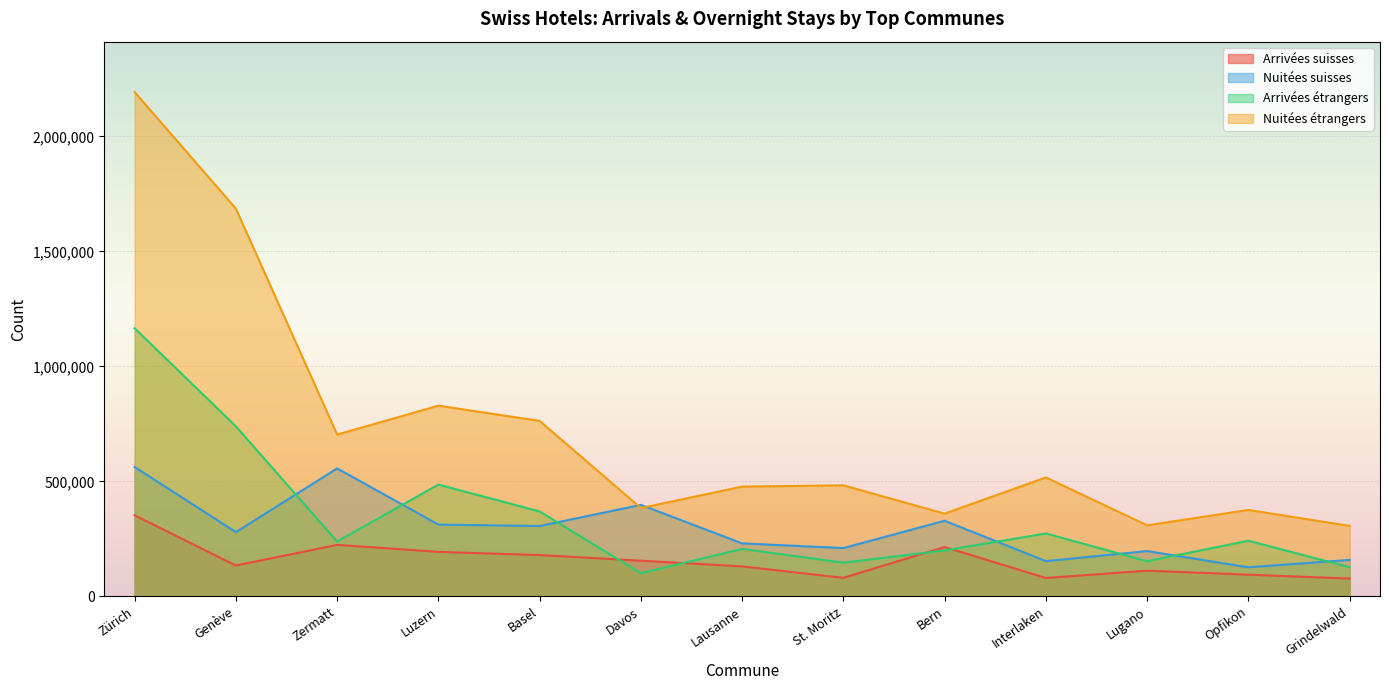

Which series has the widest spread of values?

Nuitées étrangers